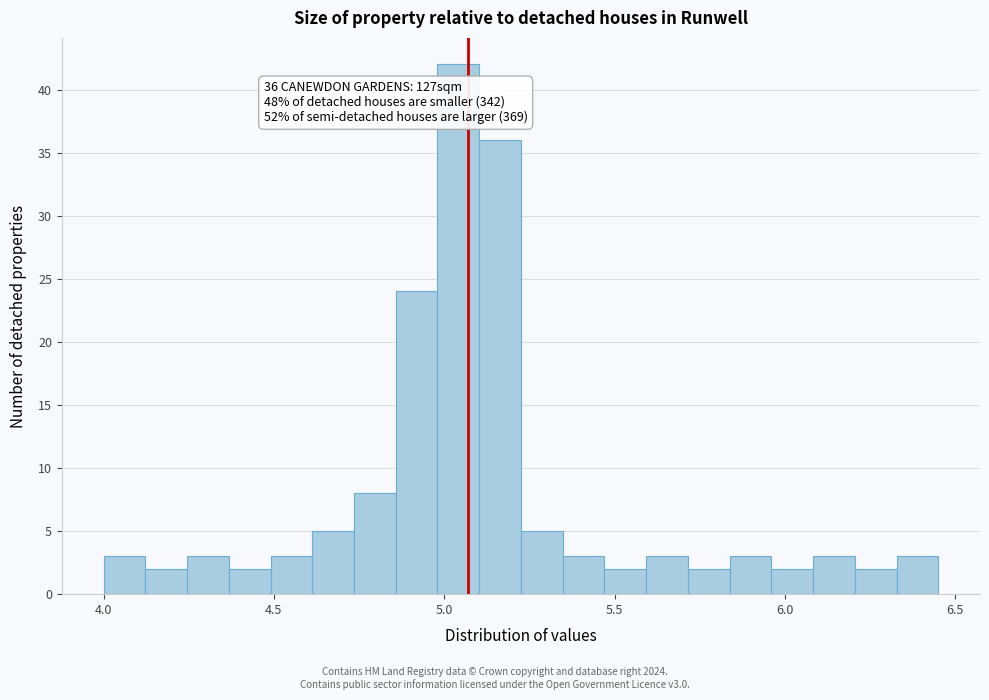

Around what value on the x-axis is the tallest bar? Give the approximate position of its centre, as read against the axis.

5.05